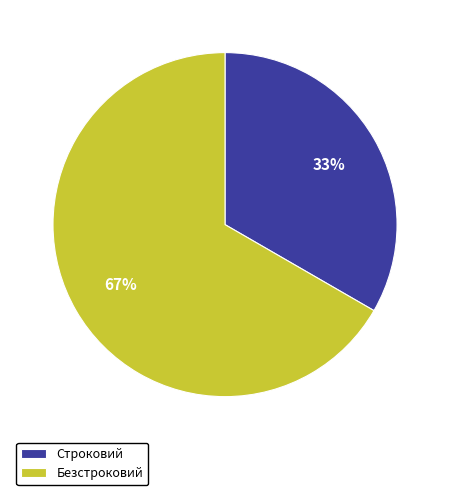

Which category has the smallest portion of the pie?

Строковий